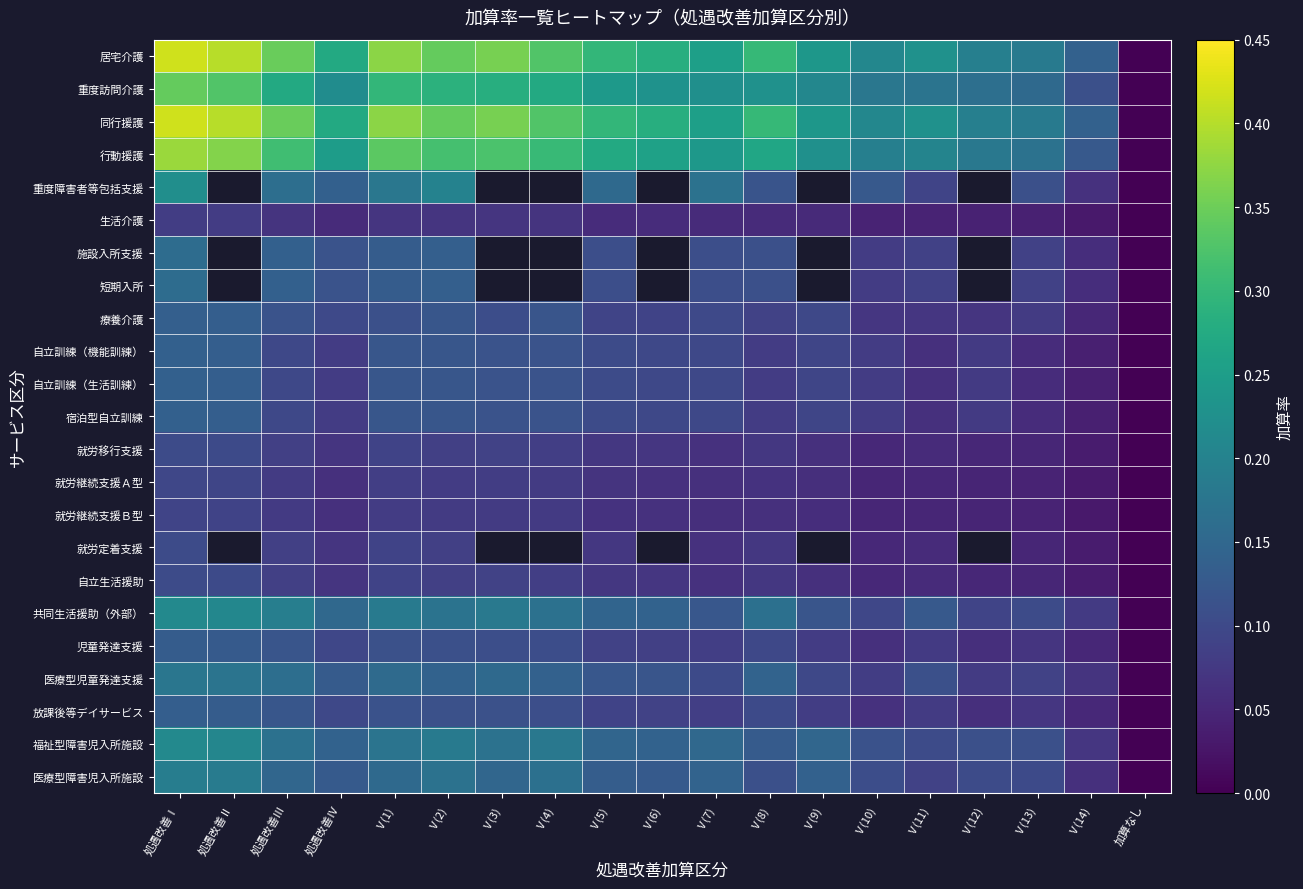

What is the highest value of the 就労継続支援Ａ型 series?

0.1